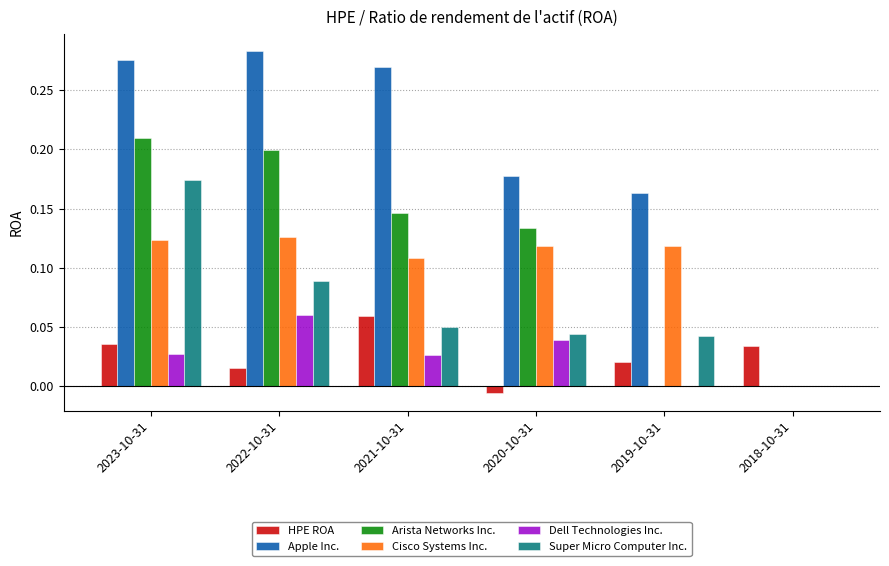

How many groups of bars are there?

6